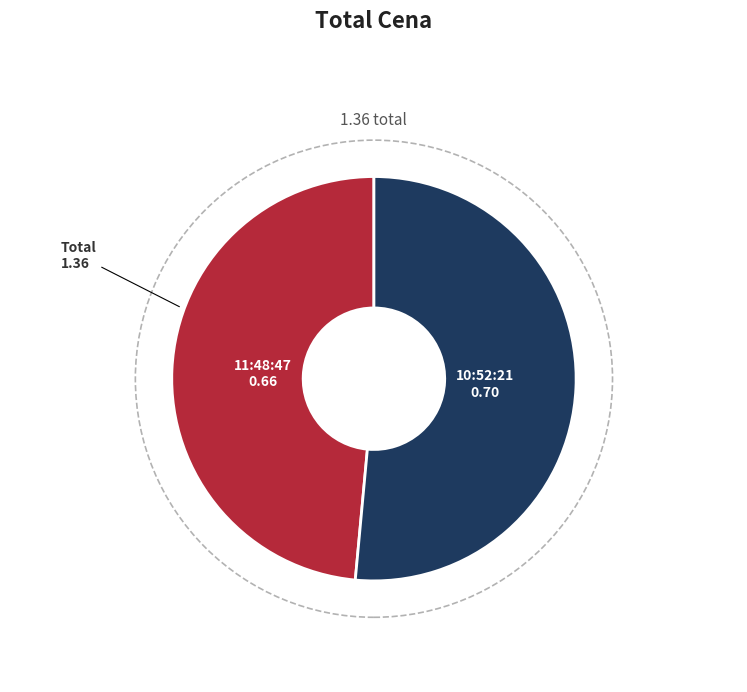

Rank the categories by value from highest to lowest.

10:52:21, 11:48:47